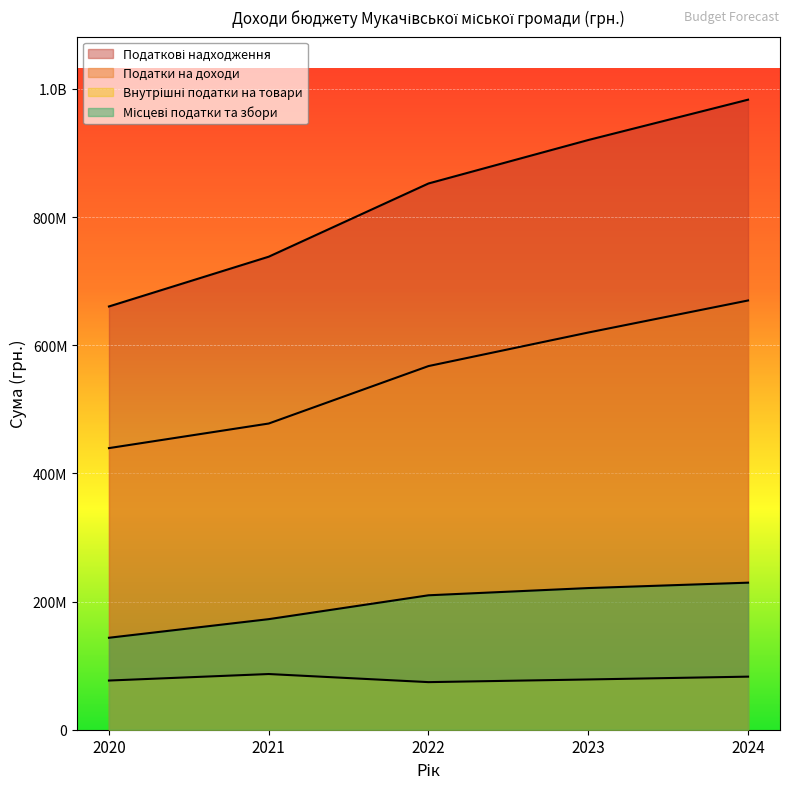

How many lines are shown in the chart?

4